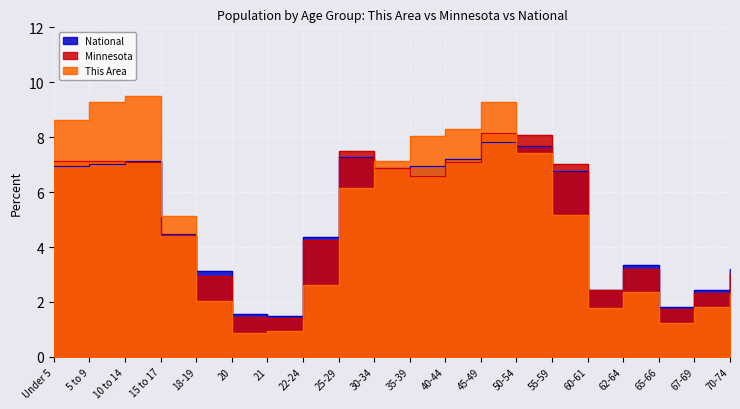

What is the total value across all series at 10 to 14?

23.7